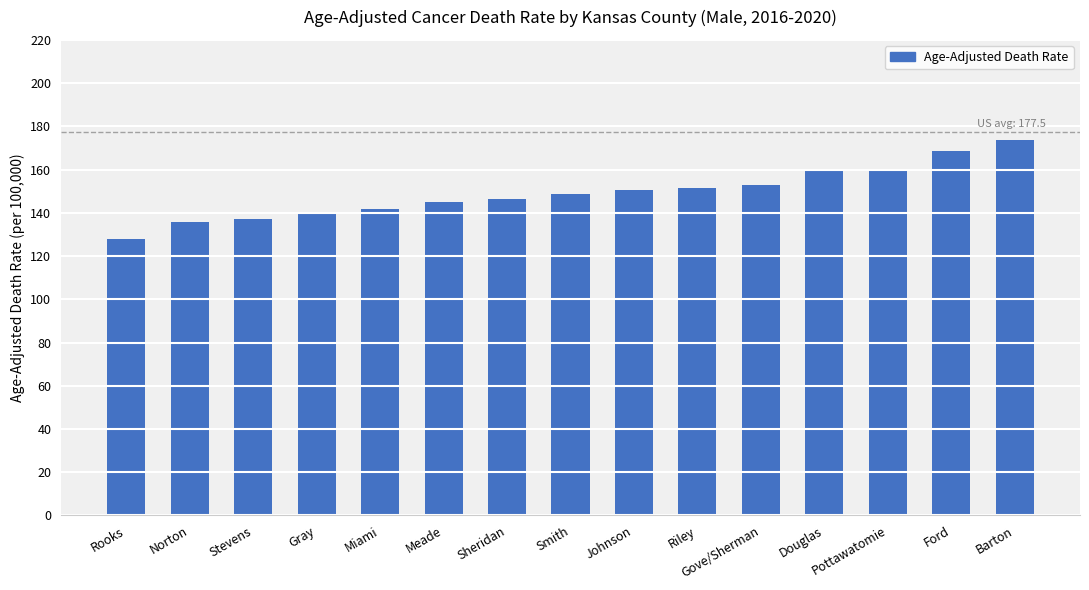

What is the difference between the maximum and minimum values?

46.0